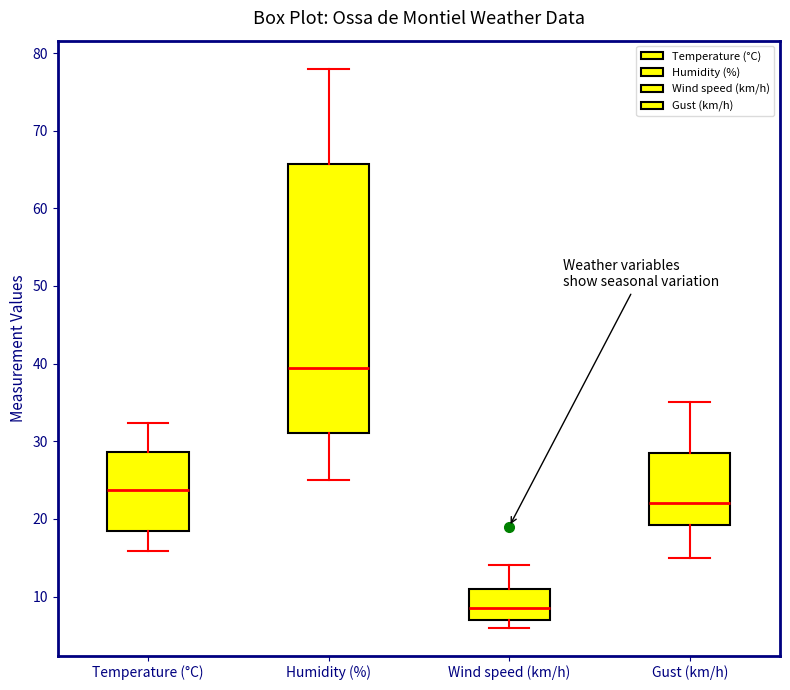

Reading left to right, read every box against the y-axis: the position of its median line, the range the box covers, and the ends of its whiskers. The values are not printed on the chart, so give them approximately, as read against the axis.

Temperature (°C): median 24, box 18 to 29, whiskers 16 to 32
Humidity (%): median 40, box 31 to 66, whiskers 25 to 78
Wind speed (km/h): median 9, box 7 to 11, whiskers 6 to 14
Gust (km/h): median 22, box 19 to 29, whiskers 15 to 35